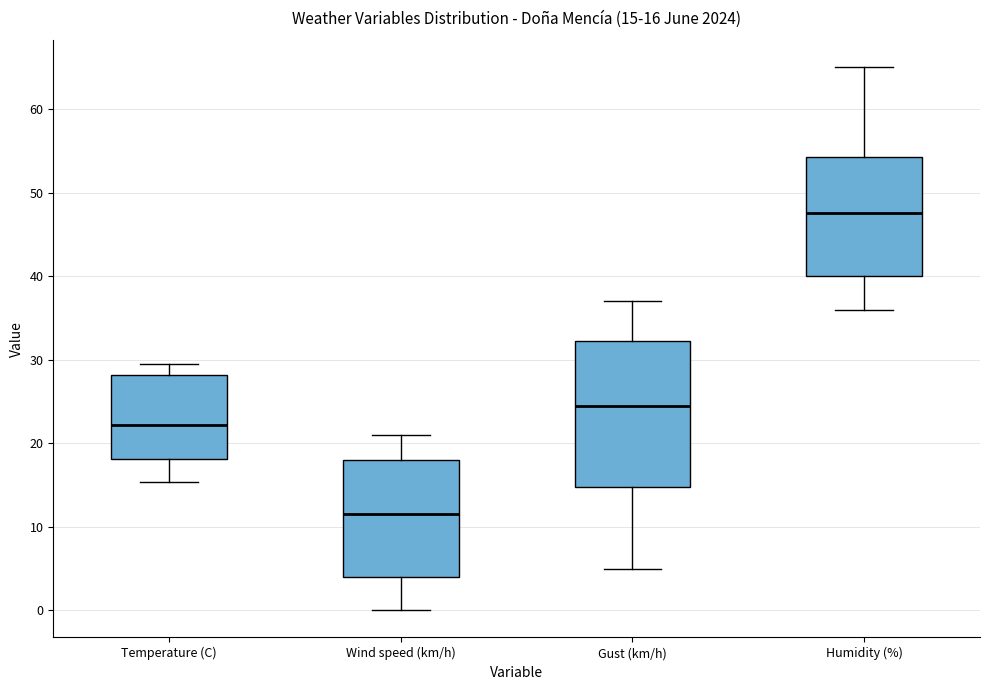

Which box has the lowest median line?

Wind speed (km/h)